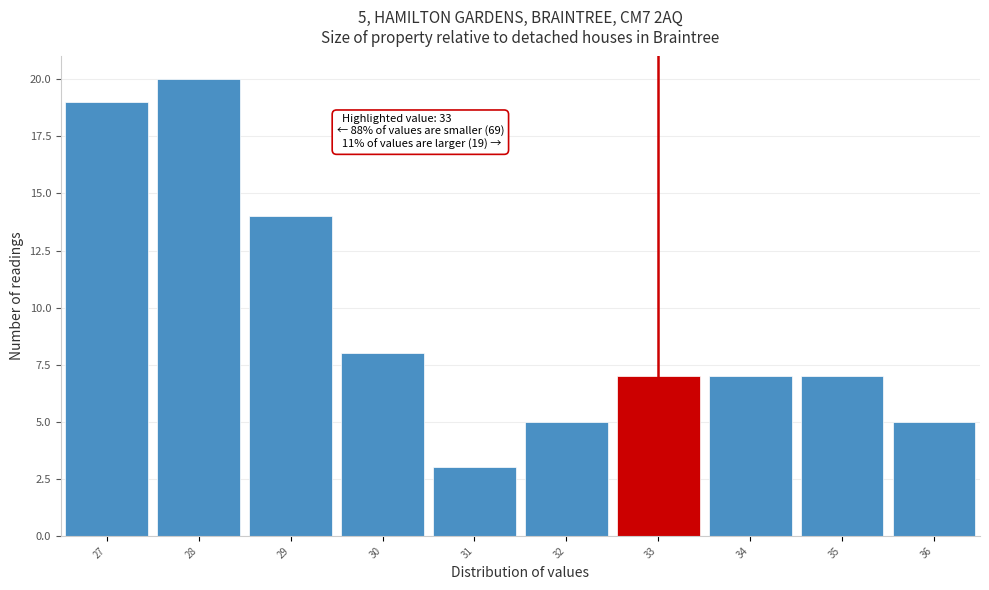

Which range on the x-axis has the tallest bar?

27.5 to 28.5